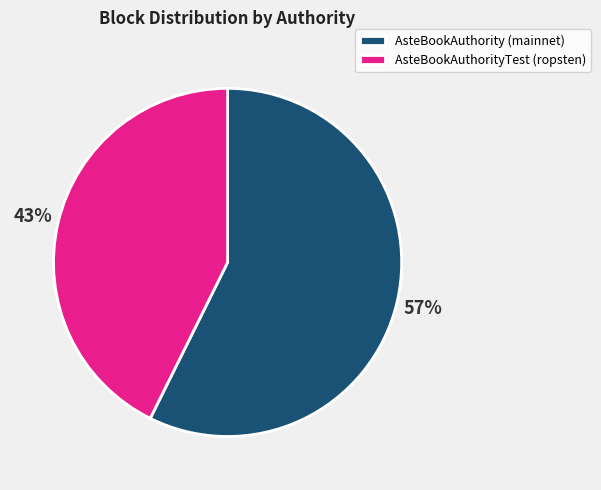

Which has a higher value, AsteBookAuthorityTest (ropsten) or AsteBookAuthority (mainnet)?

AsteBookAuthority (mainnet)